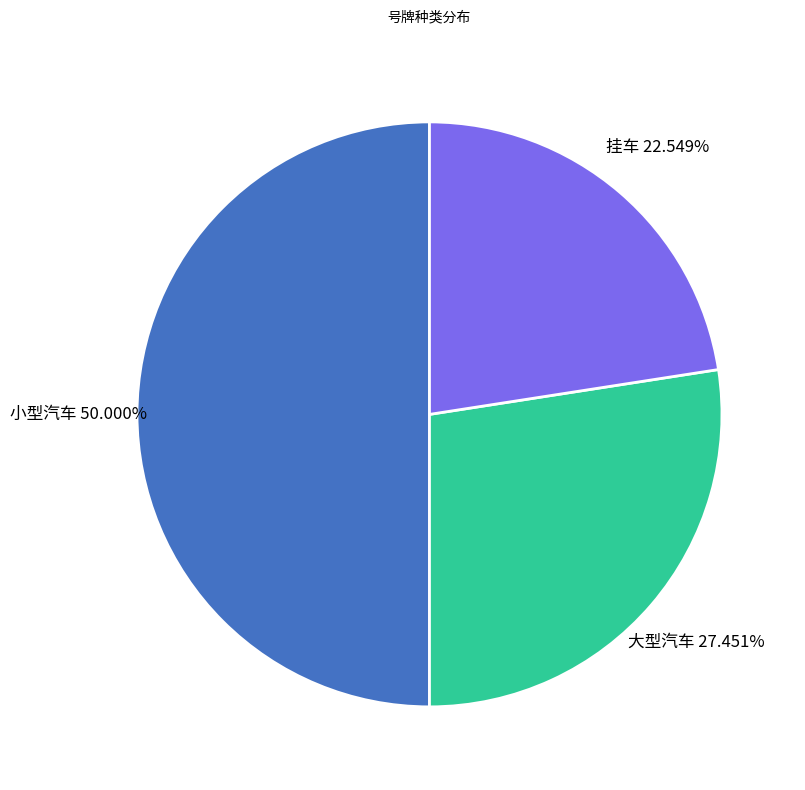

Which slice is the smallest?

挂车